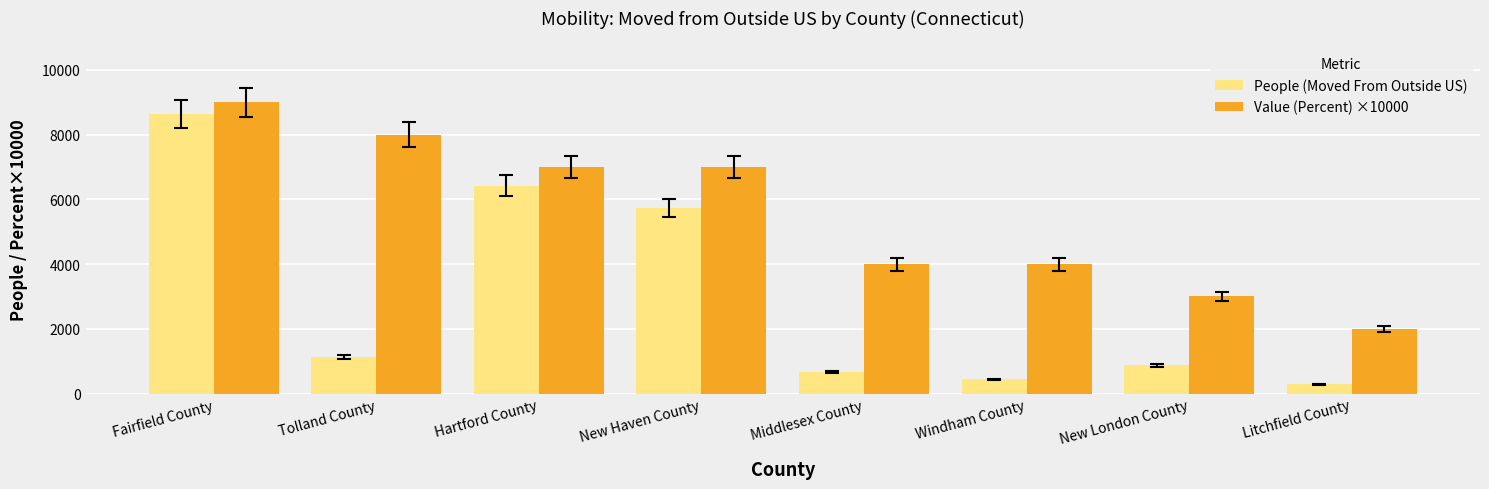

What value does the Value (Percent) ×10000 series have at Hartford County, to the nearest 10?

7000